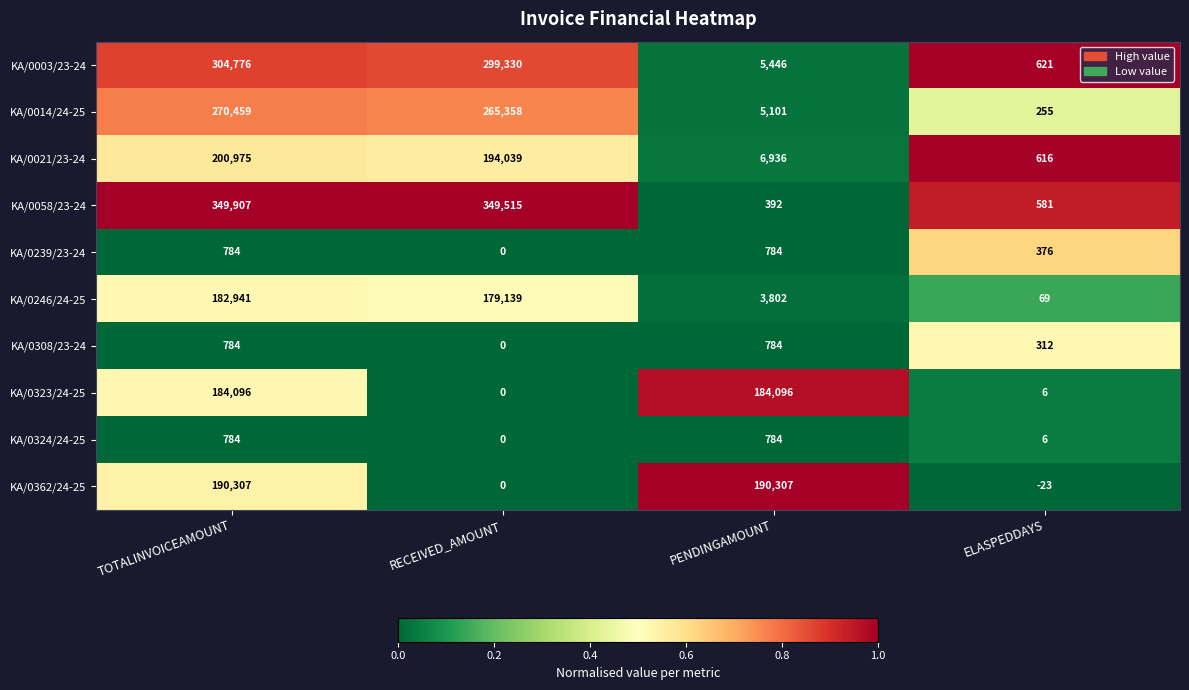

Which series has the widest spread of values?

KA/0058/23-24